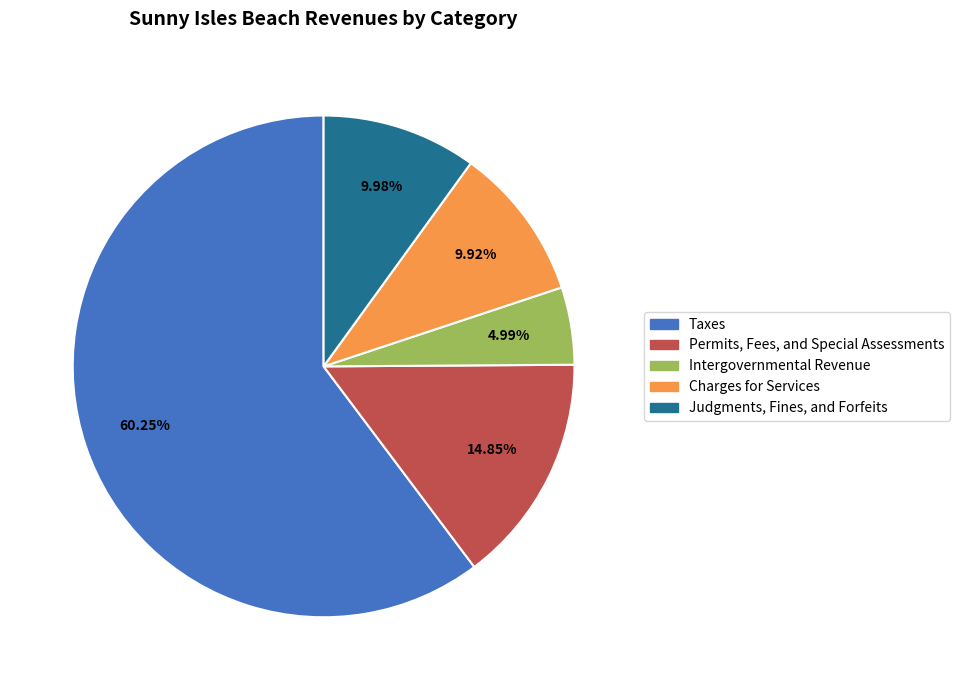

Does Taxes represent more than half of the total?

Yes